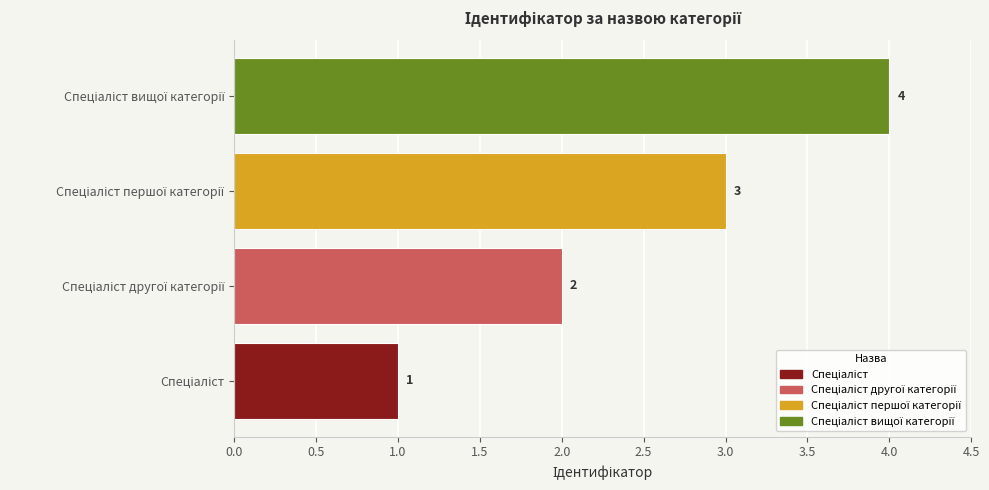

Are the bars grouped side by side (vs. stacked)?

No